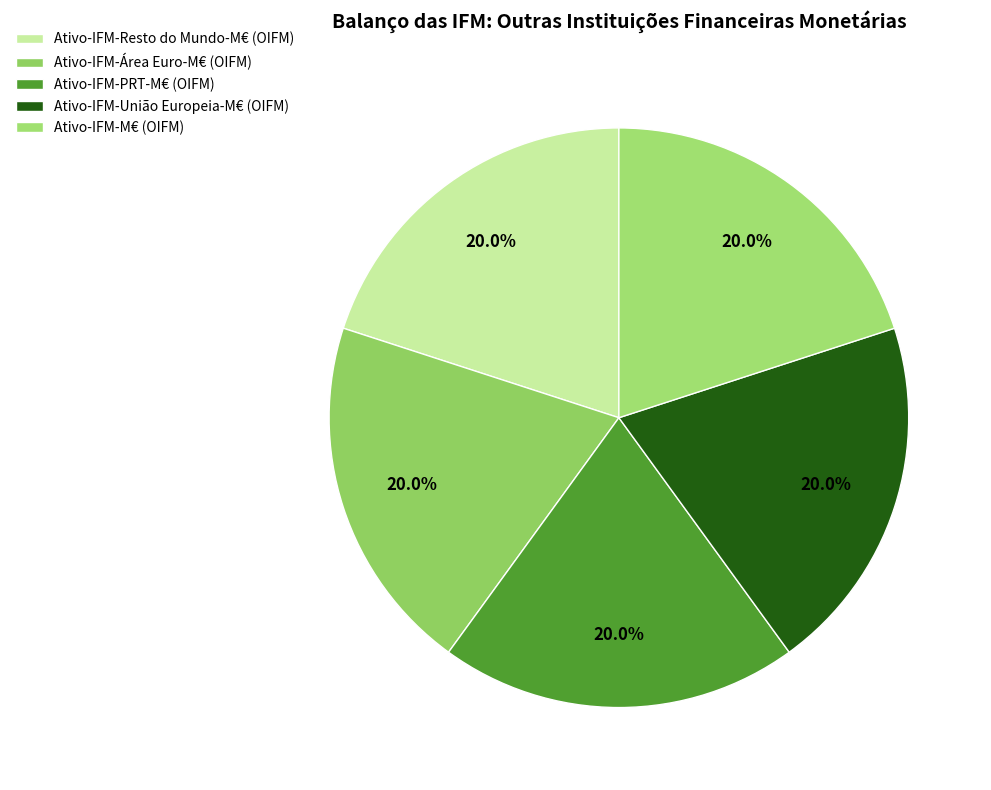

Is there a majority slice in this chart?

No